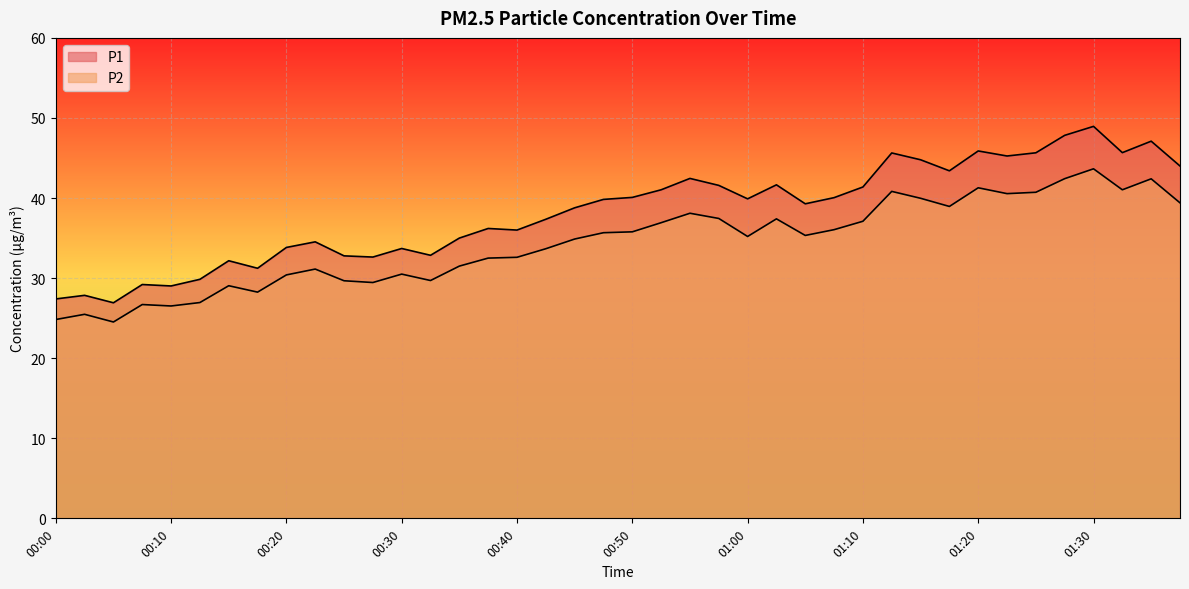

At how many categories does at least one series exceed 26?

40